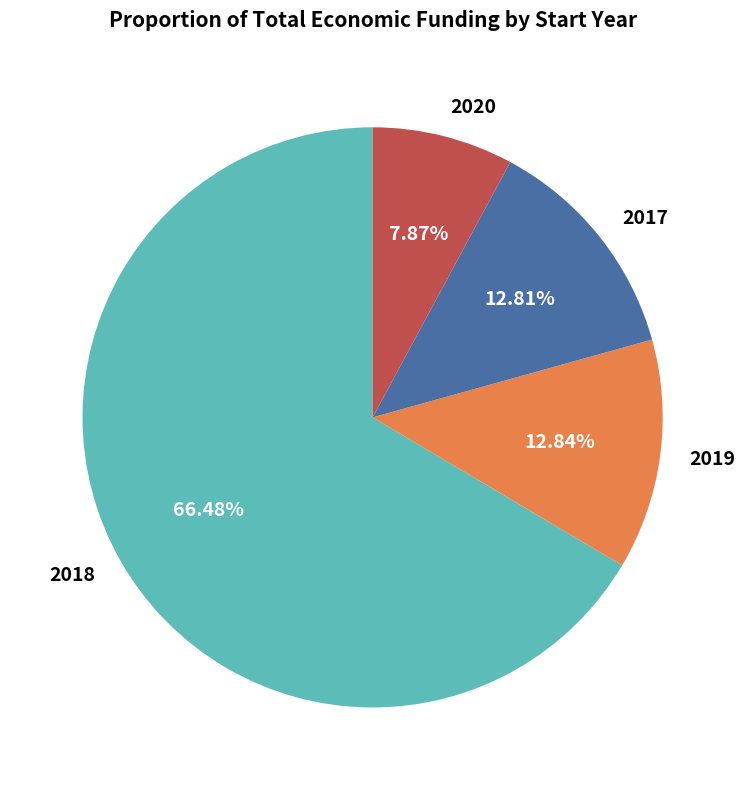

Do 2019 and 2020 together represent more than half of the pie?

No